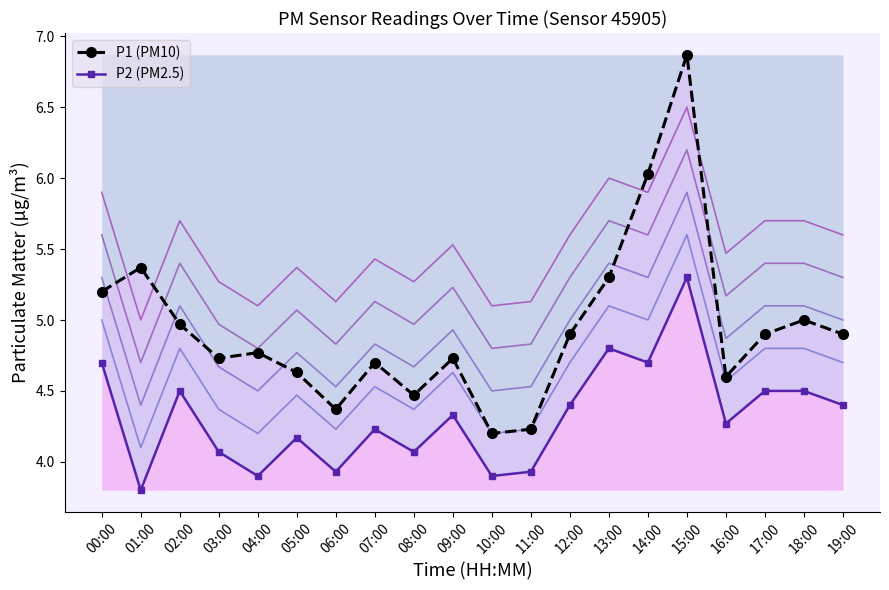

What is the difference between the maximum and minimum values in the P2 (PM2.5) series?

1.5